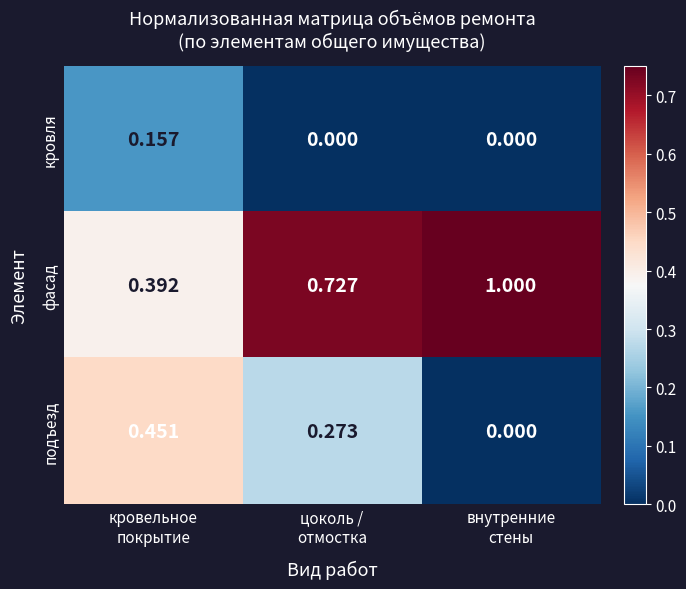

List the series in order of their overall mean, lowest first.

кровля, подъезд, фасад